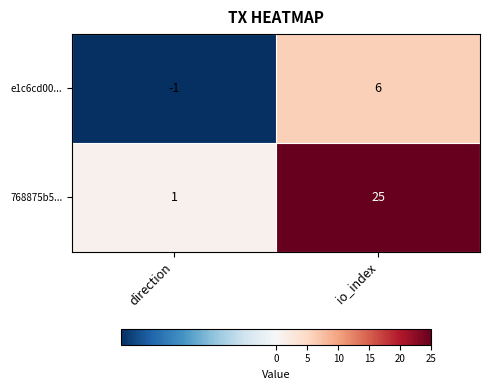

At which category is the sum across all series the highest?

io_index